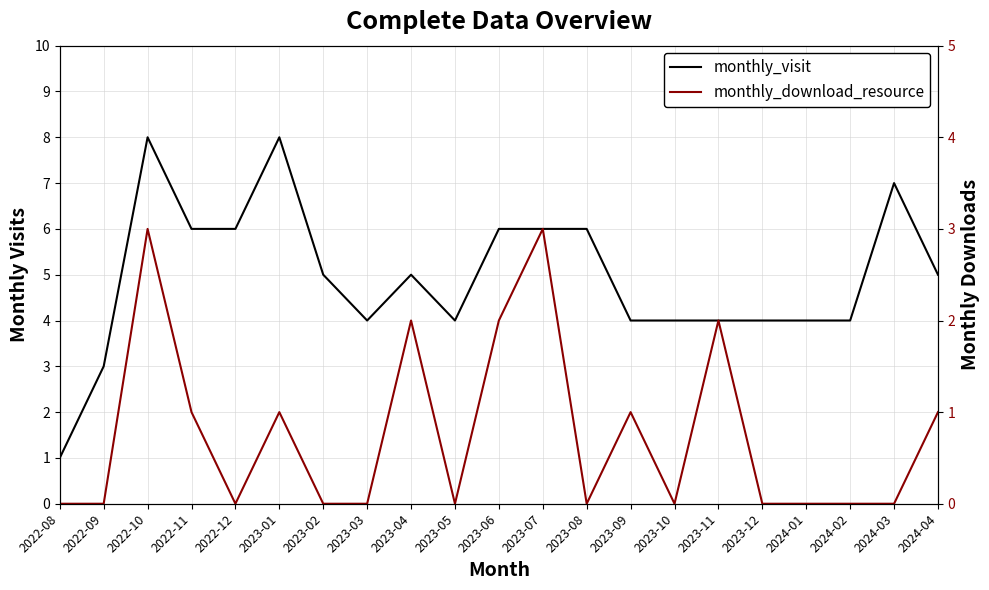

How many data points in monthly_download_resource are above 0?

9